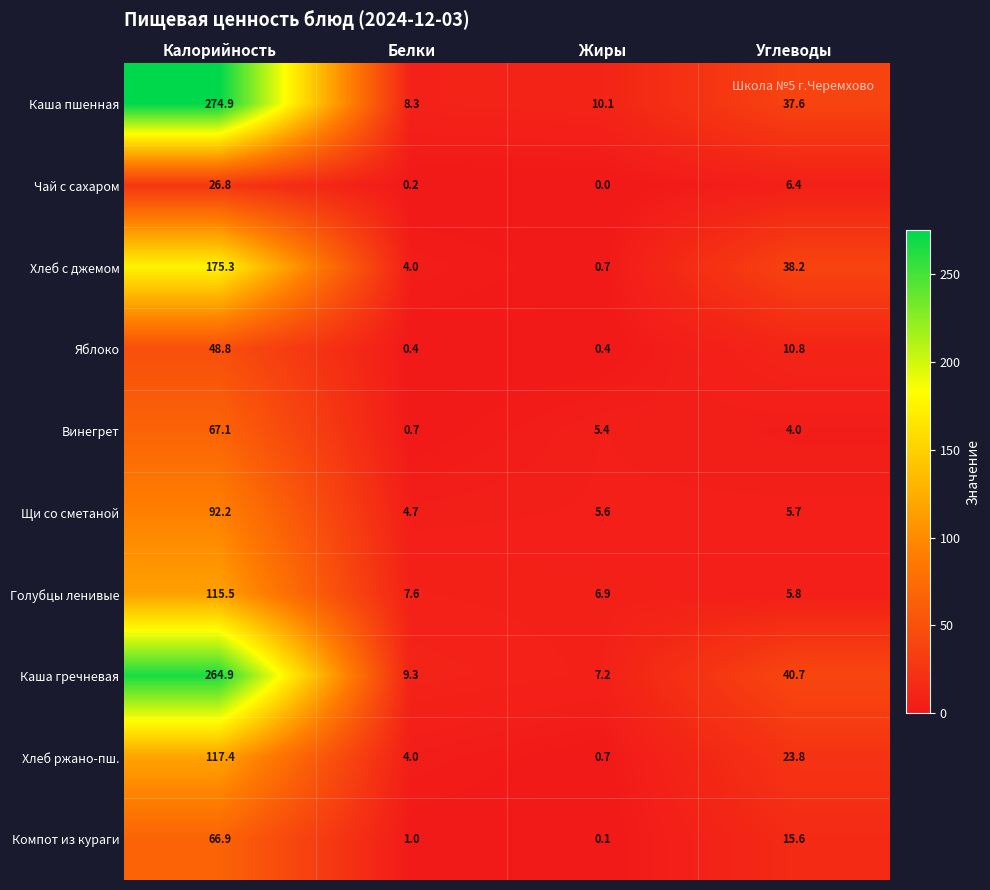

Between Белки and Углеводы, which series saw the biggest shift?

Хлеб с джемом